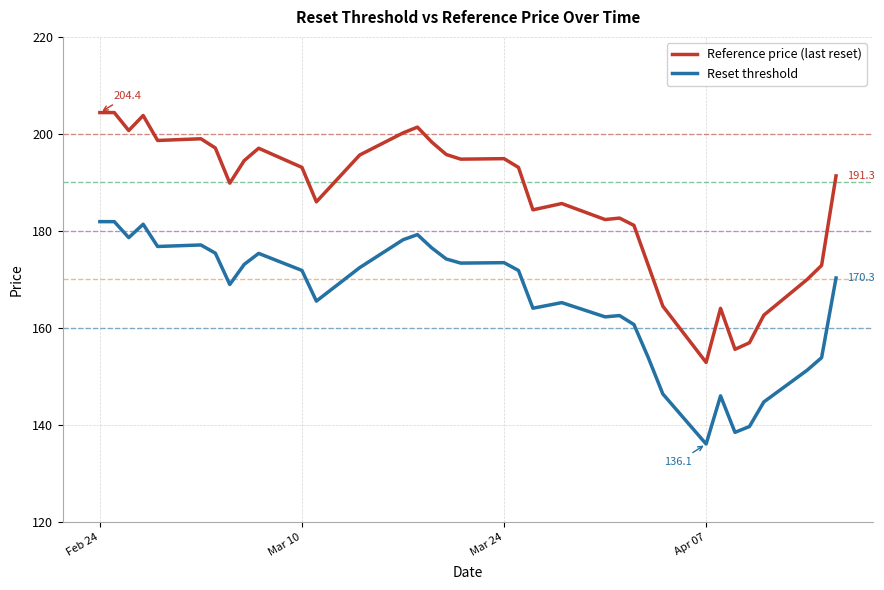

Which series has the largest total across all categories?

Reference price (last reset)